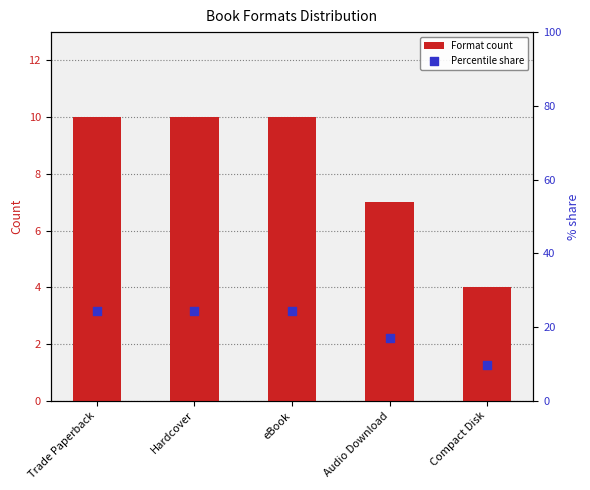

What is the total value across all series at Audio Download?

24.1